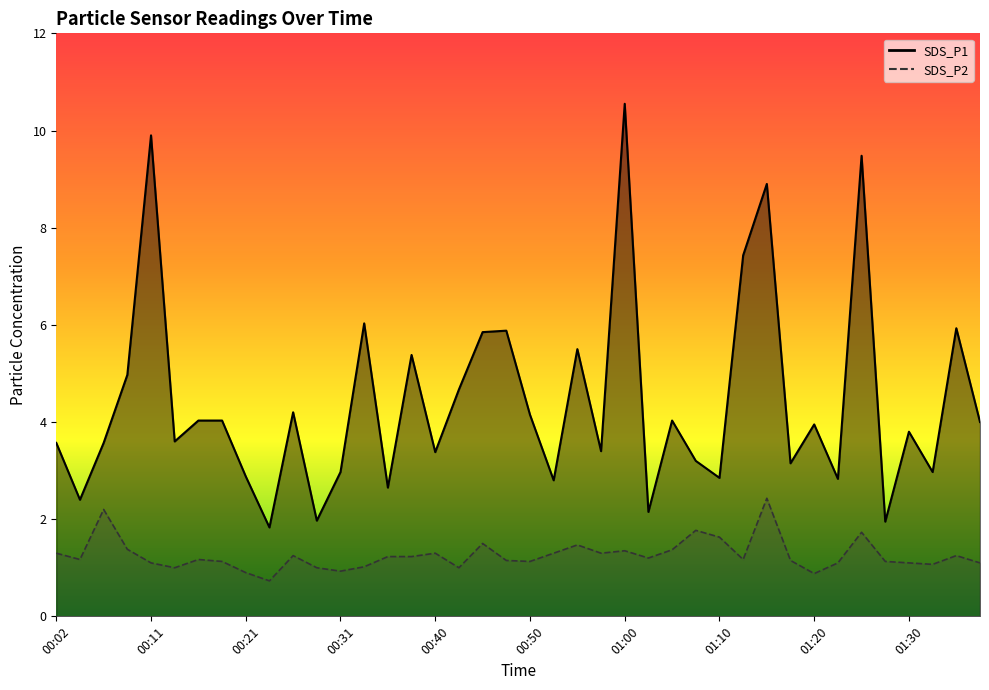

What is the sum of the SDS_P2 values at 00:38 and 00:07?

3.4